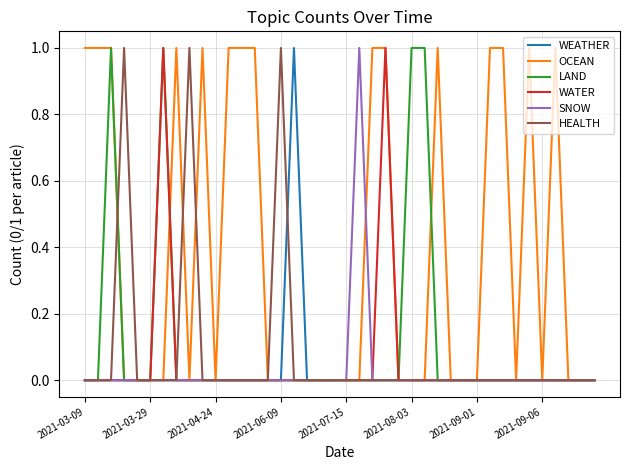

What are all the series names shown in the legend?

WEATHER, OCEAN, LAND, WATER, SNOW, HEALTH